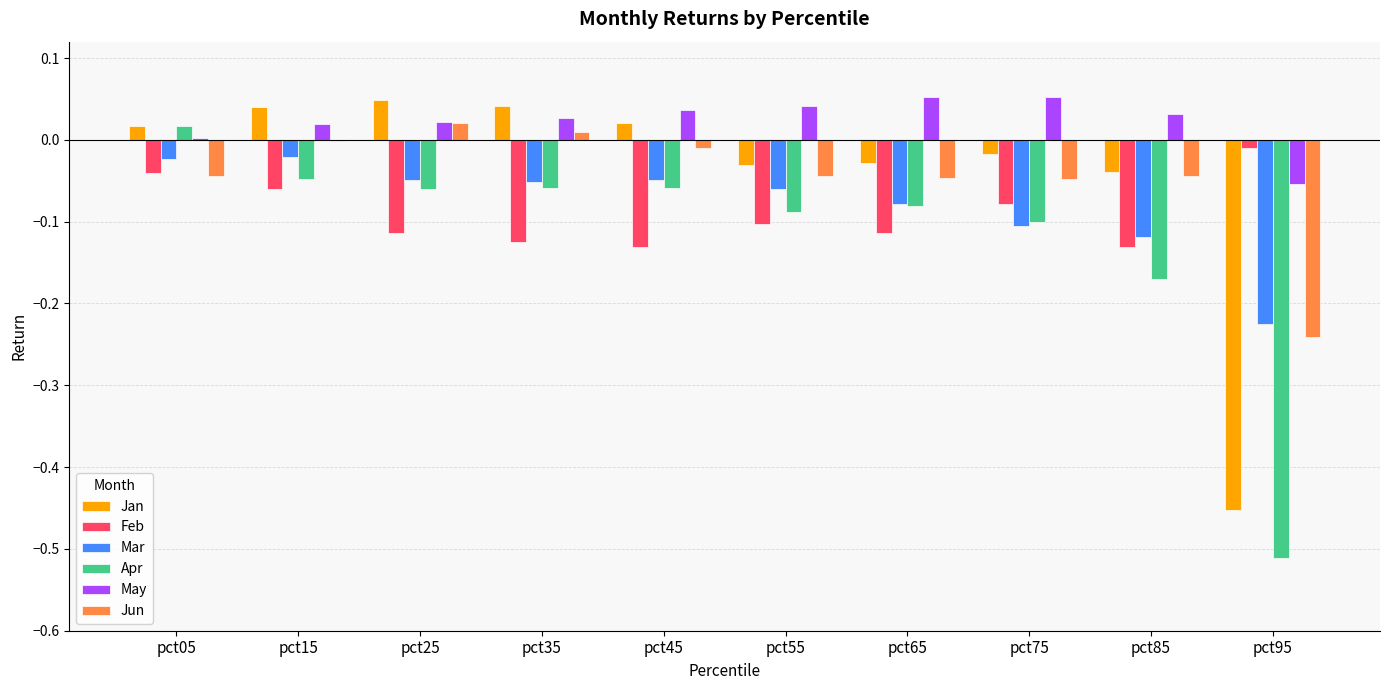

Which series changed the most between pct25 and pct95?

Jan